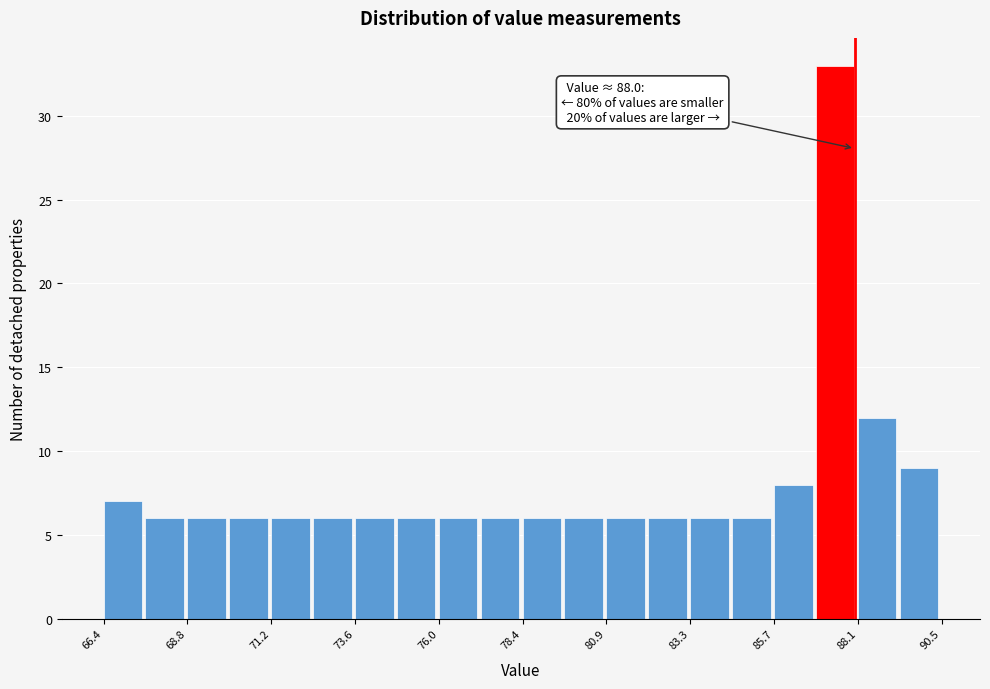

Around what value on the x-axis is the tallest bar? Give the approximate position of its centre, as read against the axis.

87.5